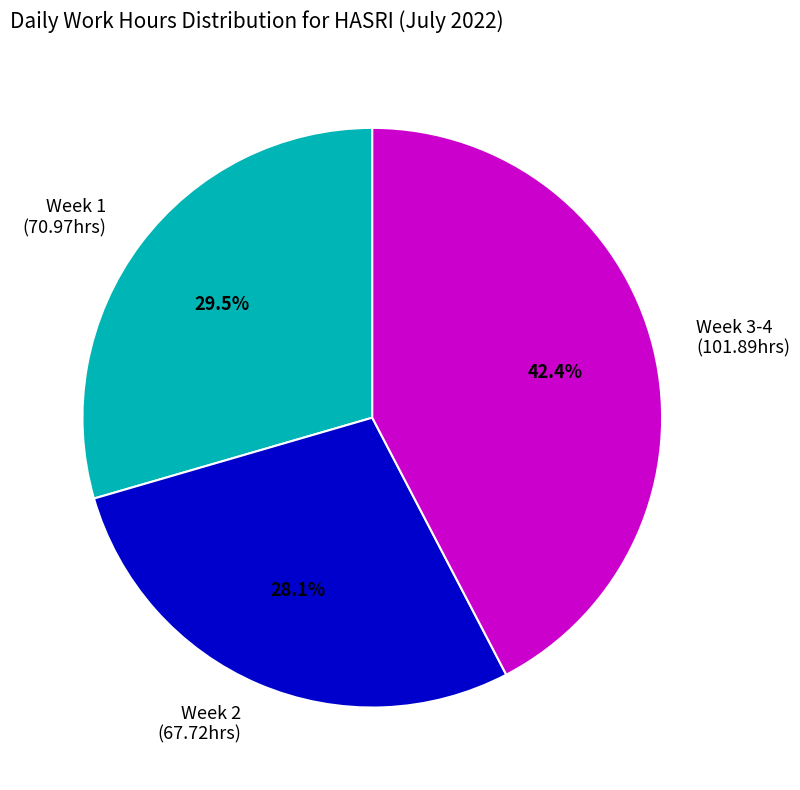

To the nearest percent, what is the average slice percentage?

33%